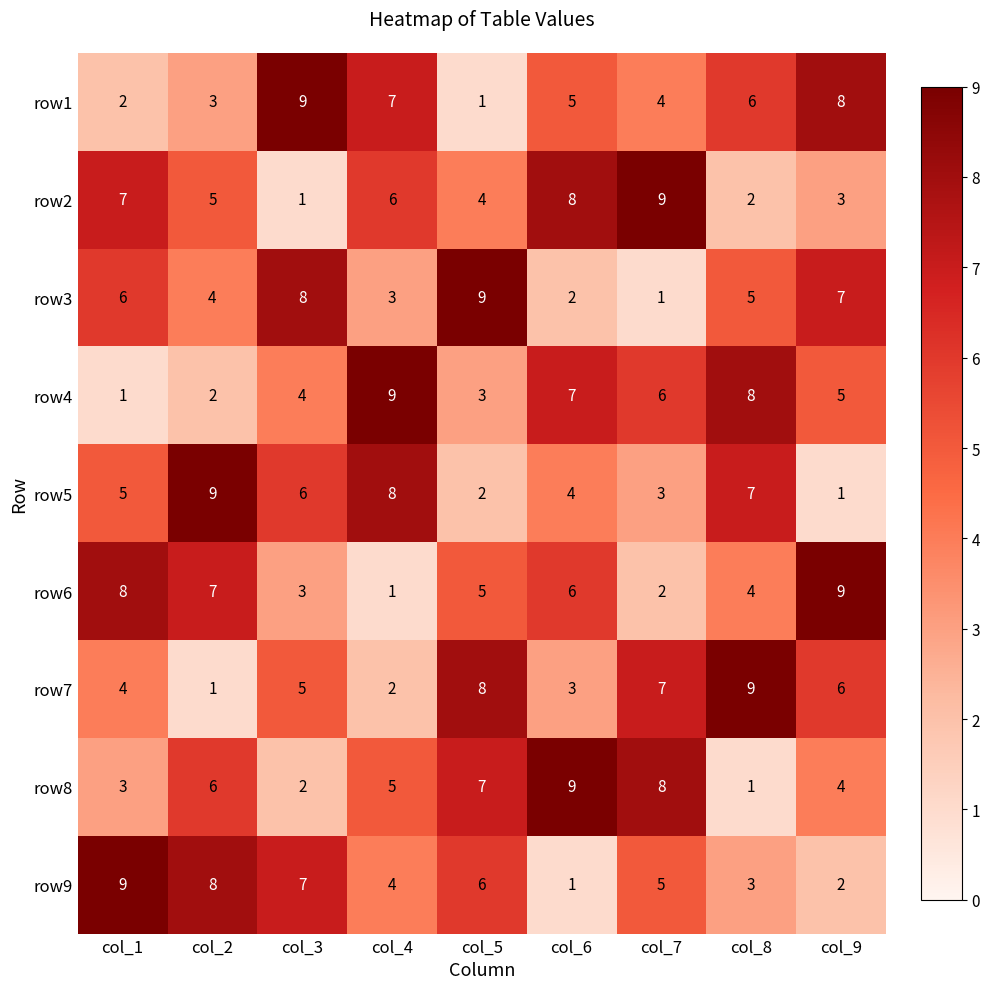

Count the number of data series in this chart.

9